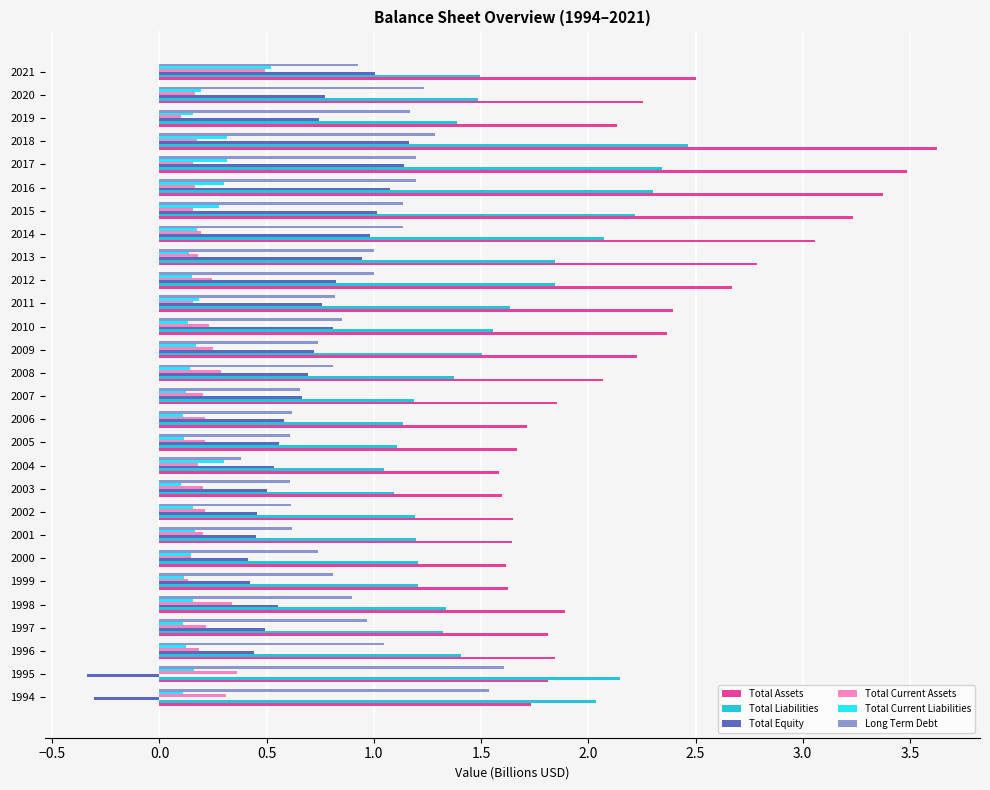

Is it true that Total Current Assets equals 0.6 at 1995?

False